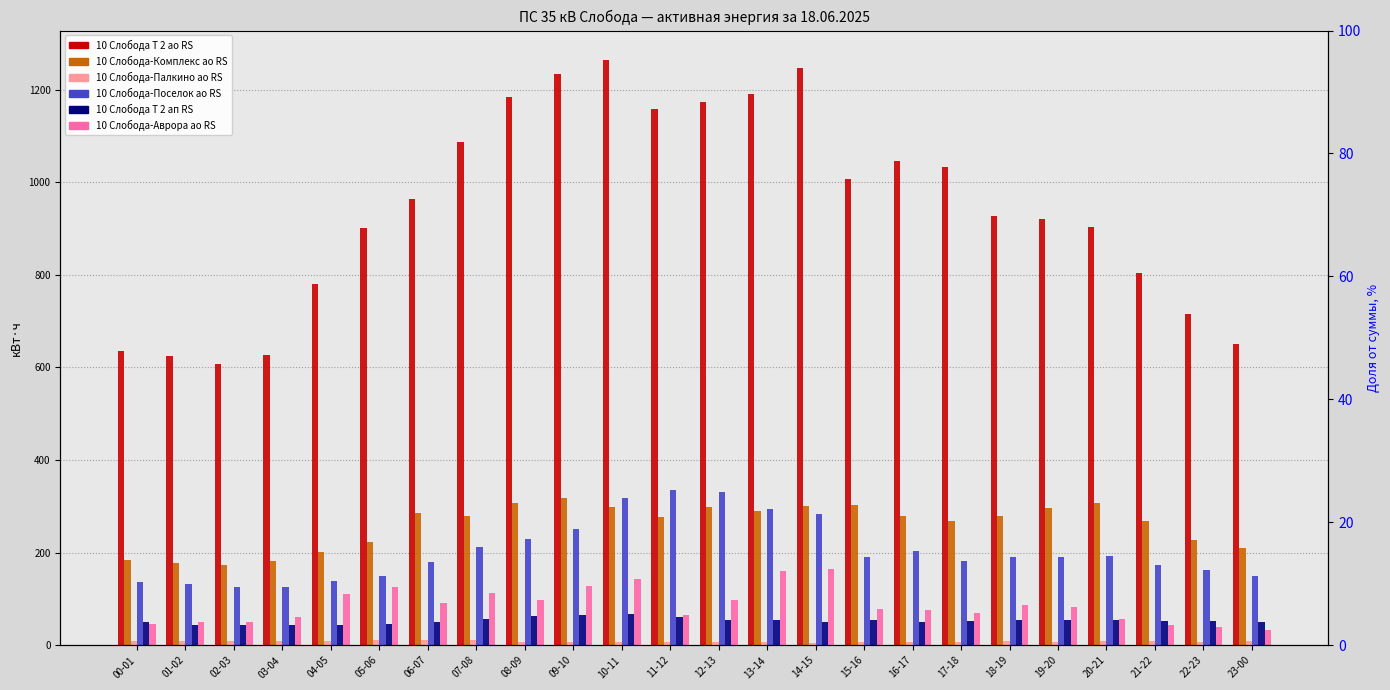

Which category has the lowest value across all series?

14-15